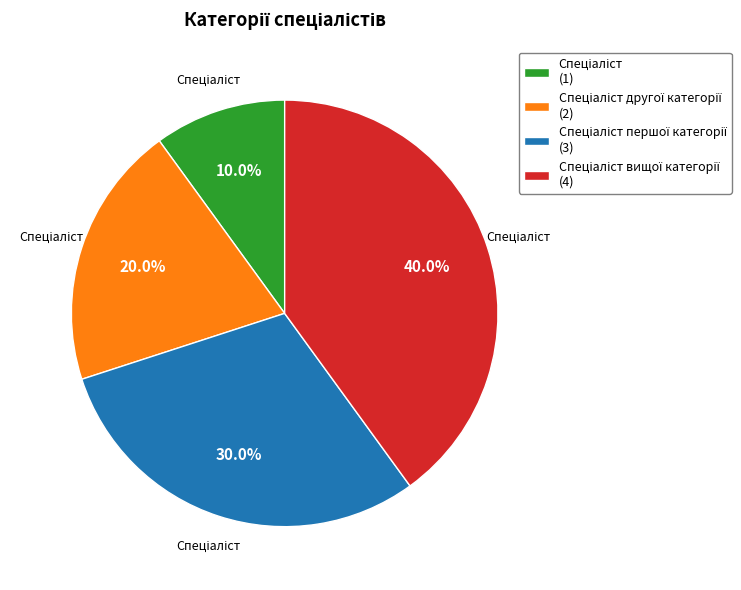

Is there a majority slice in this chart?

No